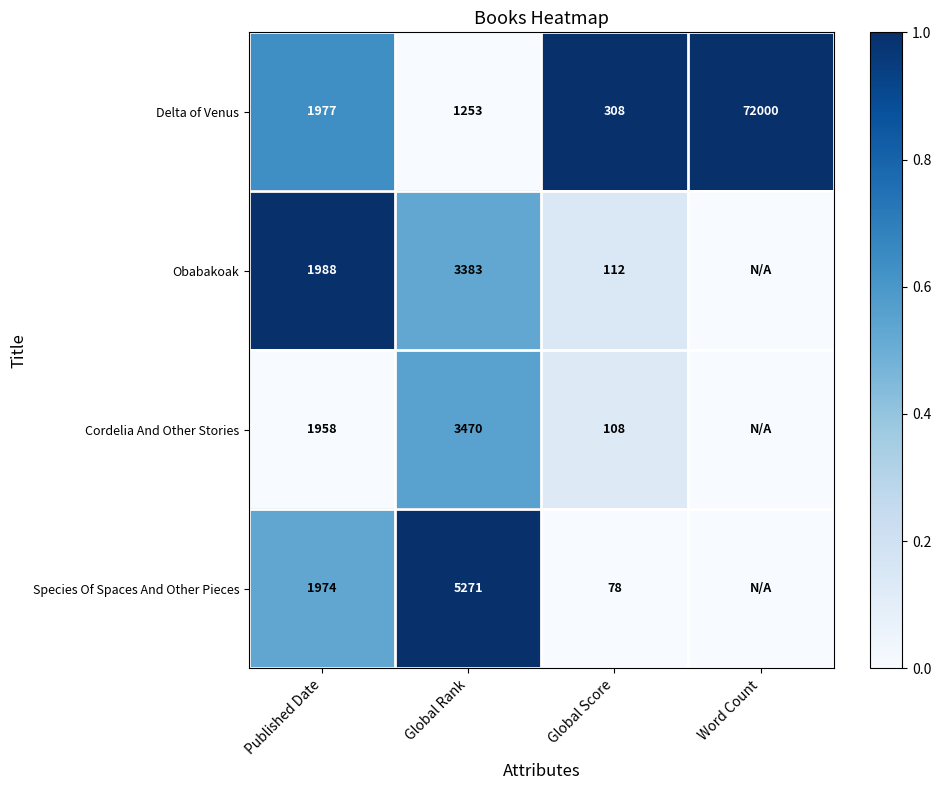

What is the spread (max minus min) of values at Global Score?

230